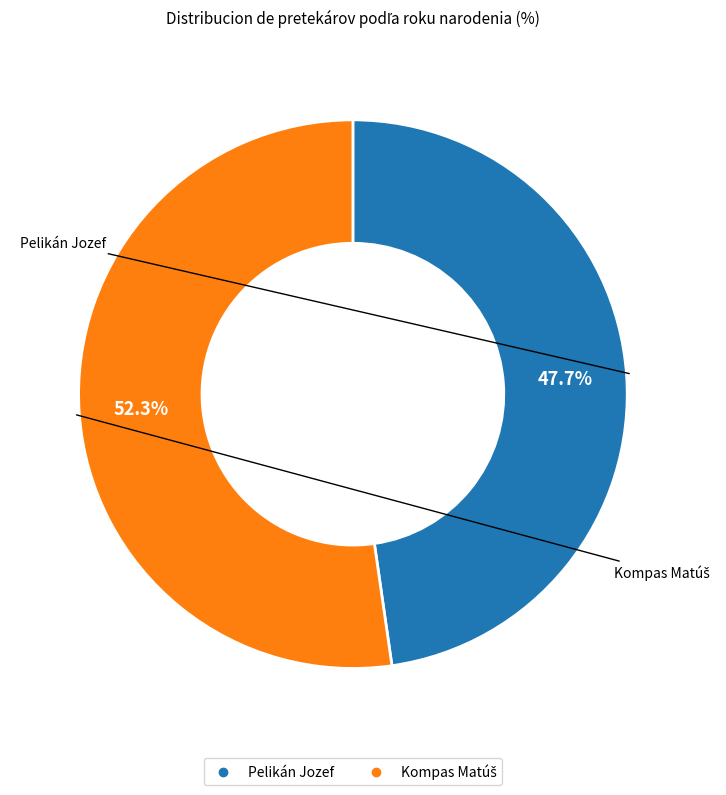

Which category has the smallest portion of the pie?

Pelikán Jozef